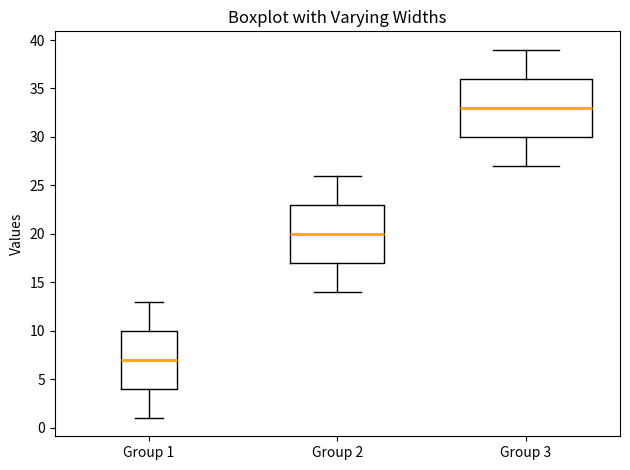

Which box's median line is the lowest?

Group 1